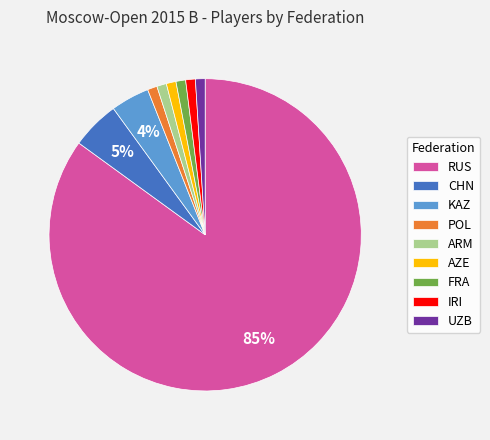

Which slice represents more than half of the pie?

RUS